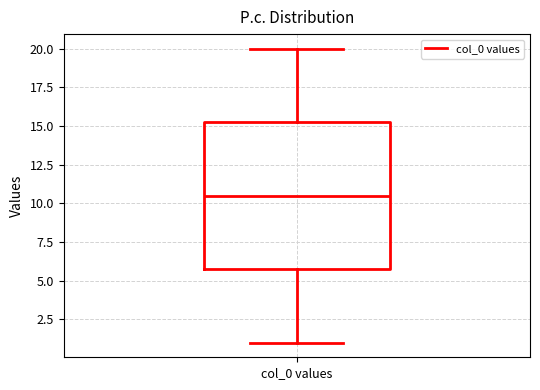

Read this box plot against the y-axis: the position of the median line, the range covered by the box, and the ends of both whiskers. The values are not printed on the chart, so give them approximately, as read against the axis.

median 10.5, box 6.0 to 15.5, whiskers 1.0 to 20.0